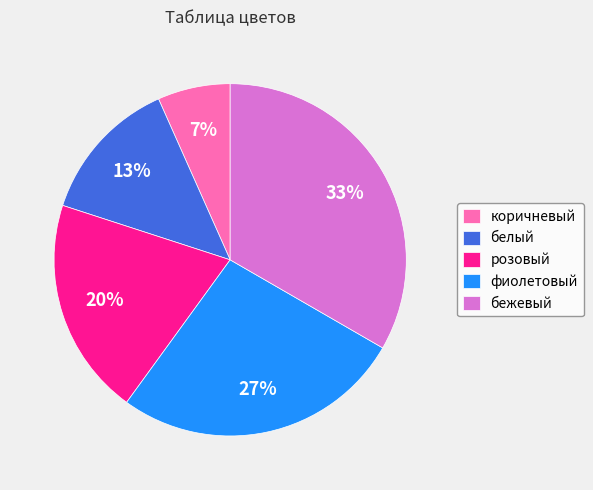

How many slices are in this pie chart?

5